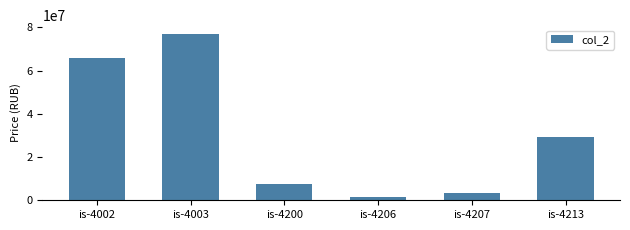

How many data points does each series have?

6